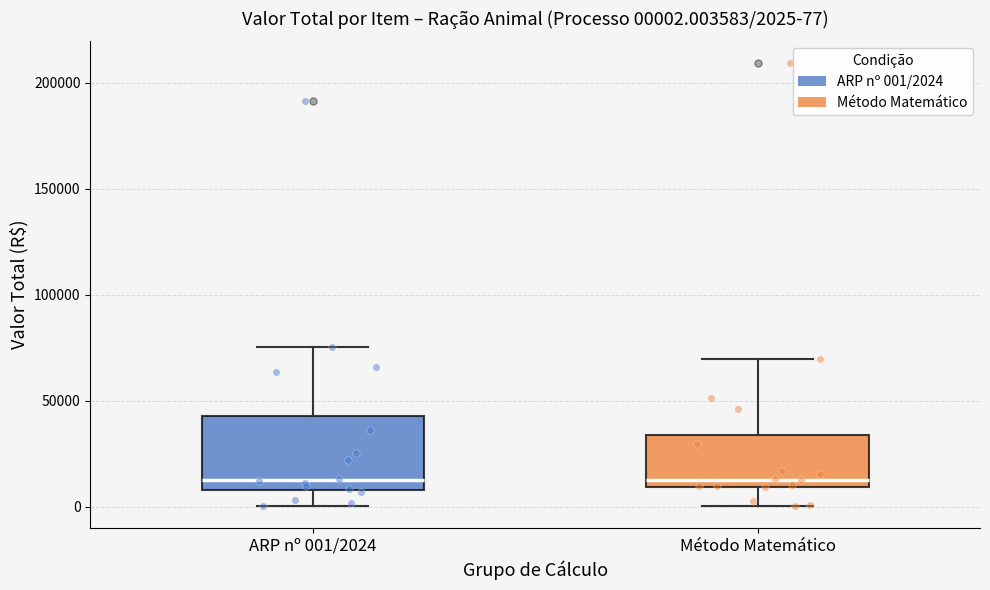

Comparing the boxes themselves (not the whiskers), which one is the tallest?

ARP nº 001/2024